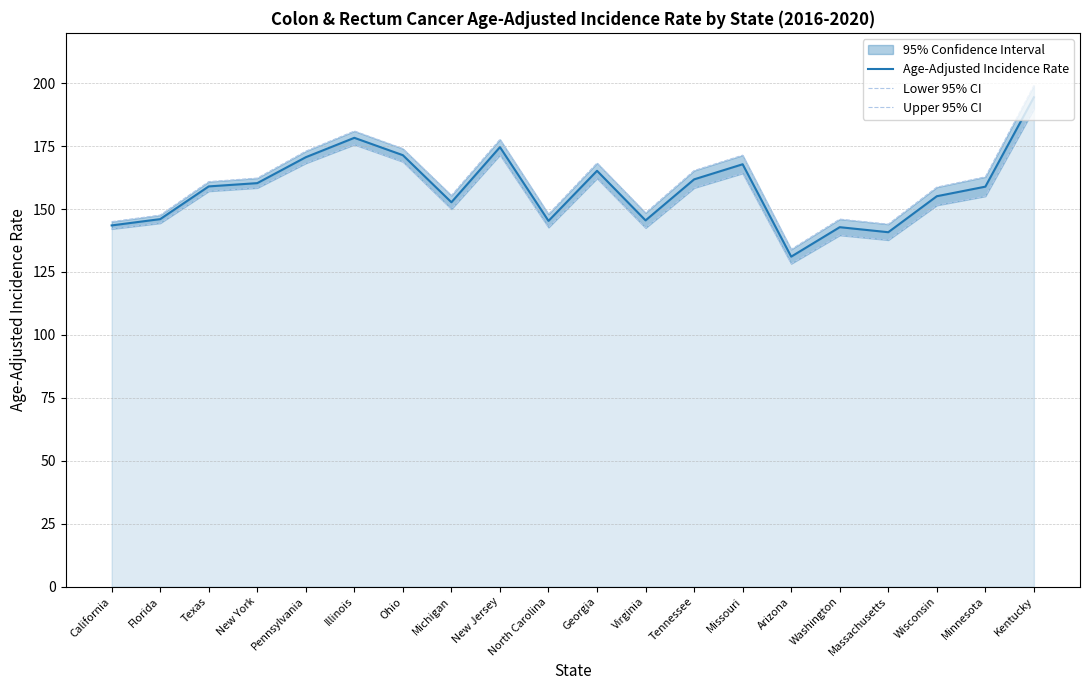

Reading left to right, list all the values displayed in this chart.

Age-Adjusted Incidence Rate: California=143.5	Florida=146.0	Texas=159.0	New York=160.3	Pennsylvania=170.6	Illinois=178.3	Ohio=171.4	Michigan=152.7	New Jersey=174.6	North Carolina=145.3	Georgia=165.2	Virginia=145.5	Tennessee=161.8	Missouri=167.8	Arizona=131.1	Washington=142.8	Massachusetts=140.8	Wisconsin=155.1	Minnesota=158.9	Kentucky=194.4
Lower 95% CI: California=142.1	Florida=144.4	Texas=157.1	New York=158.4	Pennsylvania=168.2	Illinois=175.6	Ohio=168.8	Michigan=150.0	New Jersey=171.5	North Carolina=142.7	Georgia=162.2	Virginia=142.5	Tennessee=158.4	Missouri=164.2	Arizona=128.3	Washington=139.6	Massachusetts=137.7	Wisconsin=151.5	Minnesota=155.1	Kentucky=189.8
Upper 95% CI: California=145.0	Florida=147.6	Texas=160.9	New York=162.3	Pennsylvania=173.0	Illinois=181.0	Ohio=174.0	Michigan=155.4	New Jersey=177.7	North Carolina=148.0	Georgia=168.3	Virginia=148.5	Tennessee=165.3	Missouri=171.4	Arizona=134.0	Washington=146.0	Massachusetts=144.0	Wisconsin=158.7	Minnesota=162.8	Kentucky=199.1